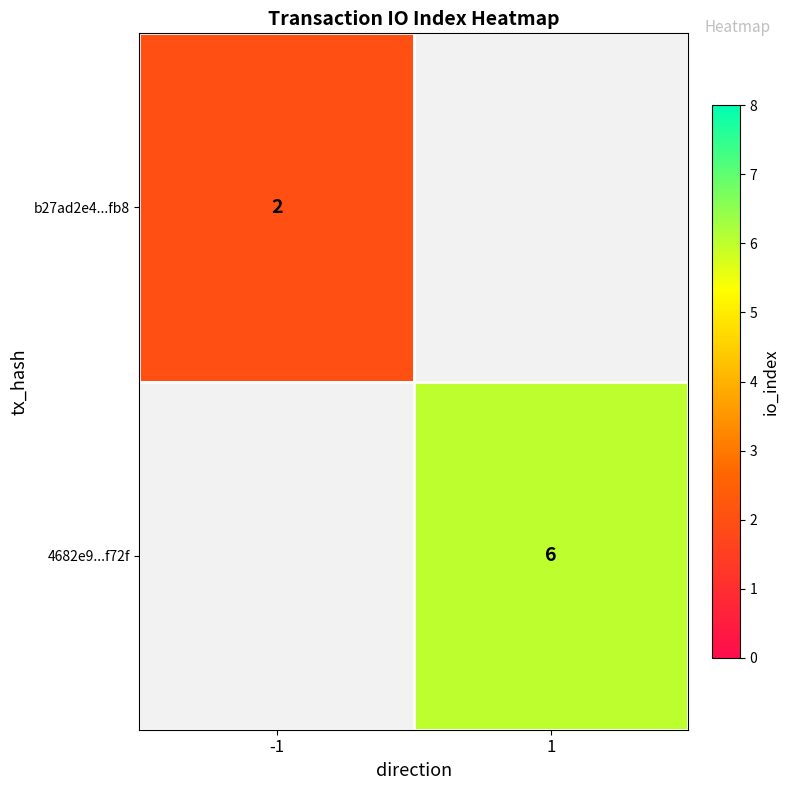

Which category has the highest value across all series?

1